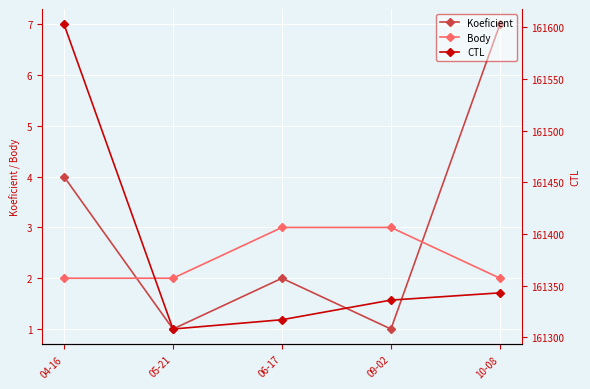

What is the difference between the highest and lowest values at 10-08?

161341